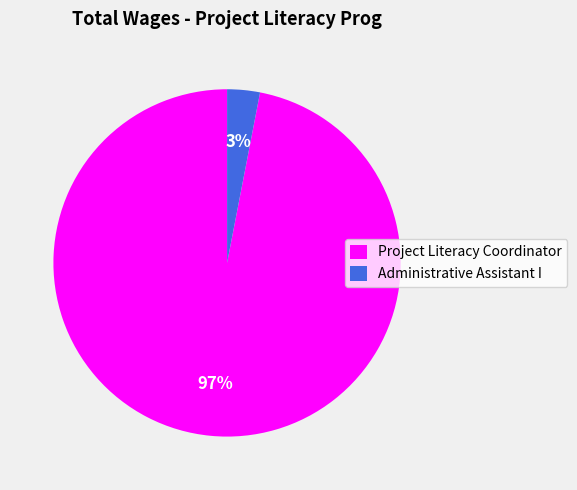

To the nearest percent, what portion does Project Literacy Coordinator represent?

97%